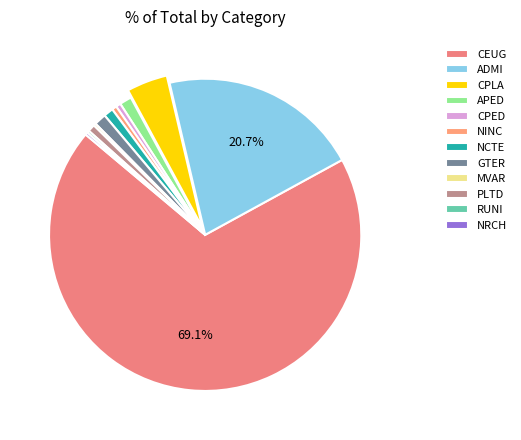

Combined, do PLTD and NCTE account for over 50%?

No